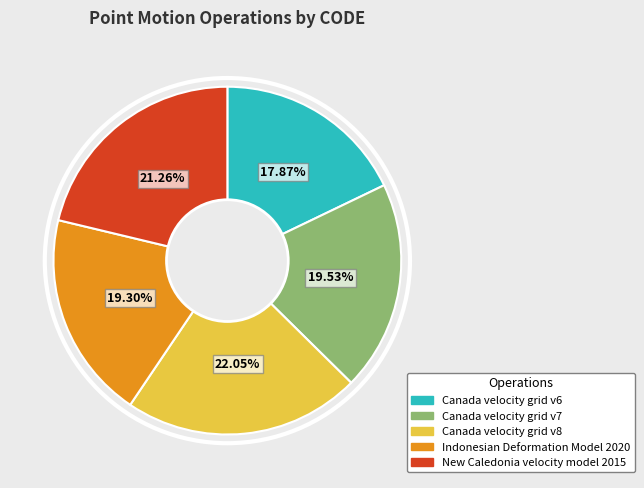

To the nearest percent, what is the combined percentage of Indonesian Deformation Model 2020 and Canada velocity grid v8?

41%